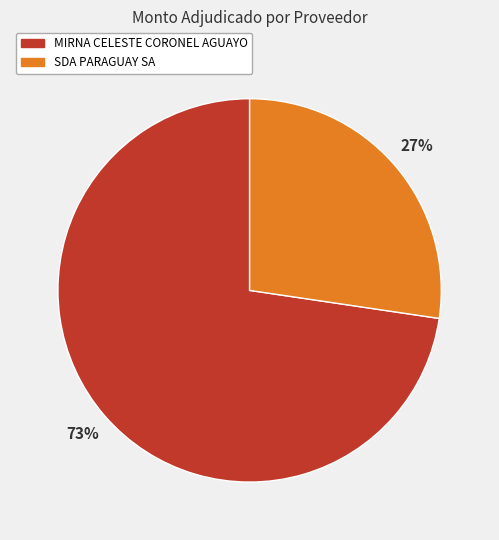

Rank the categories by value from lowest to highest.

SDA PARAGUAY SA, MIRNA CELESTE CORONEL AGUAYO